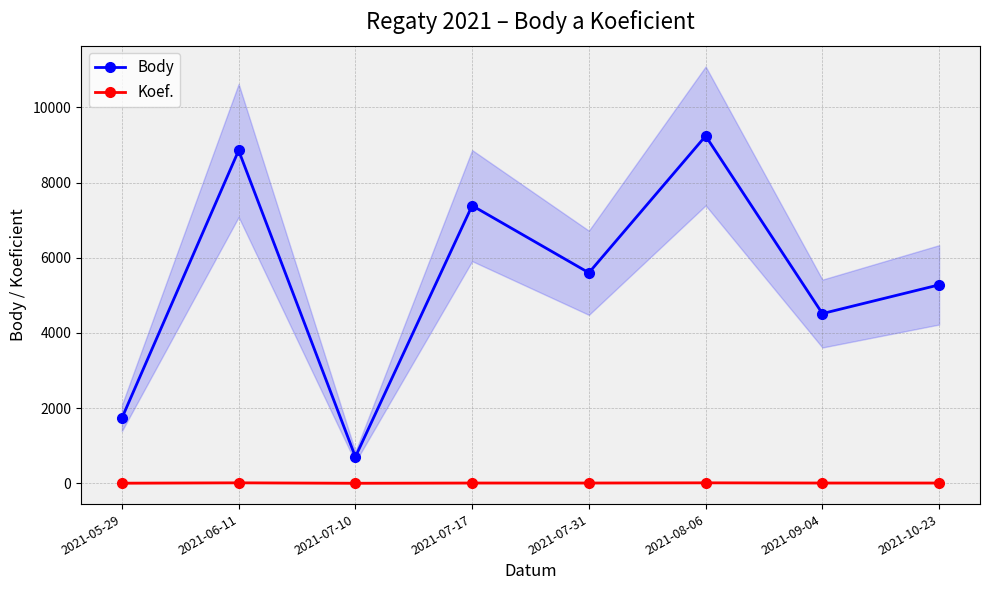

True or false: Koef. and Body cross at least once.

False